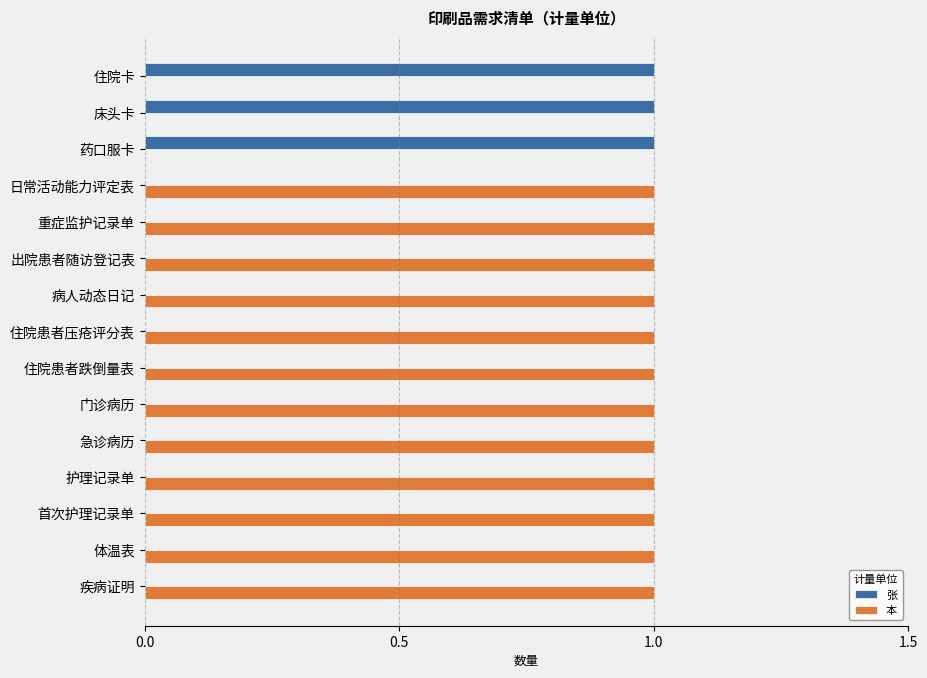

True or false: 本 has a value of 1 at 体温表.

True